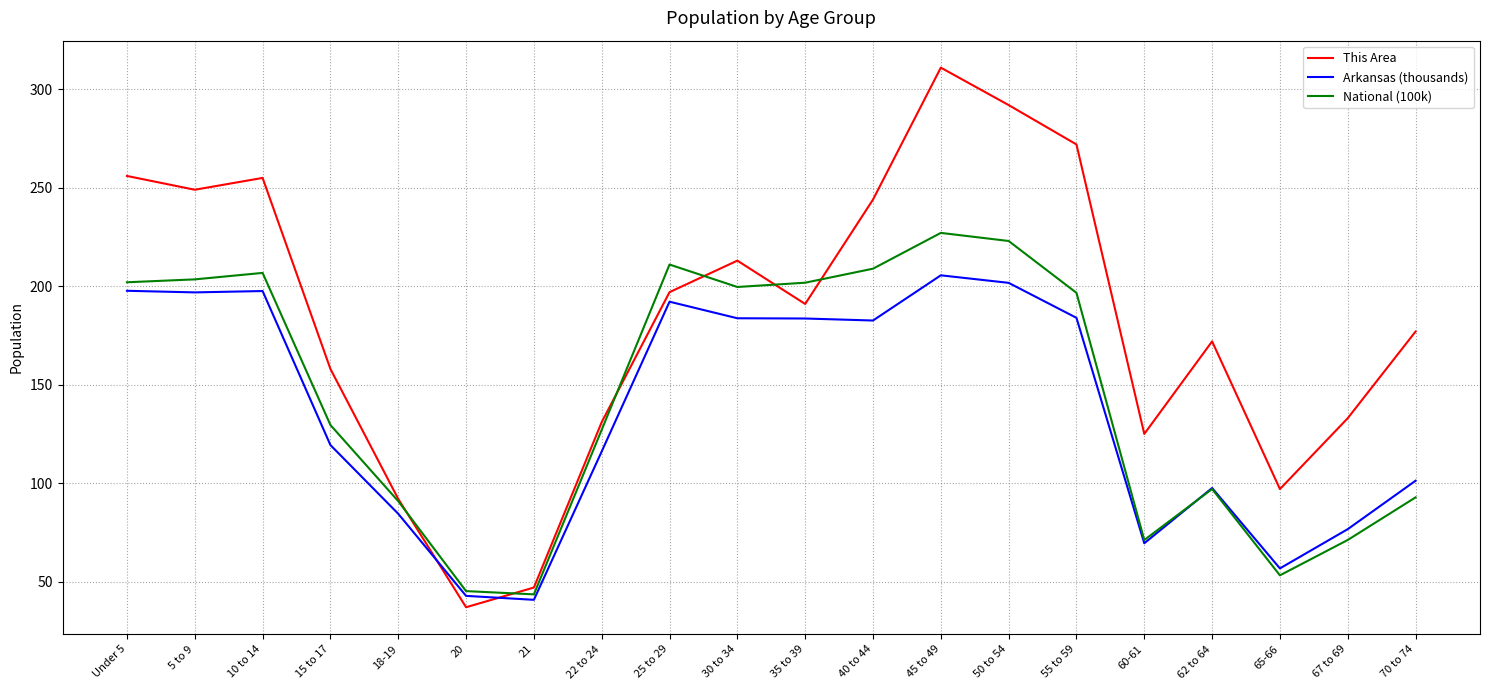

Which series has the widest spread of values?

This Area